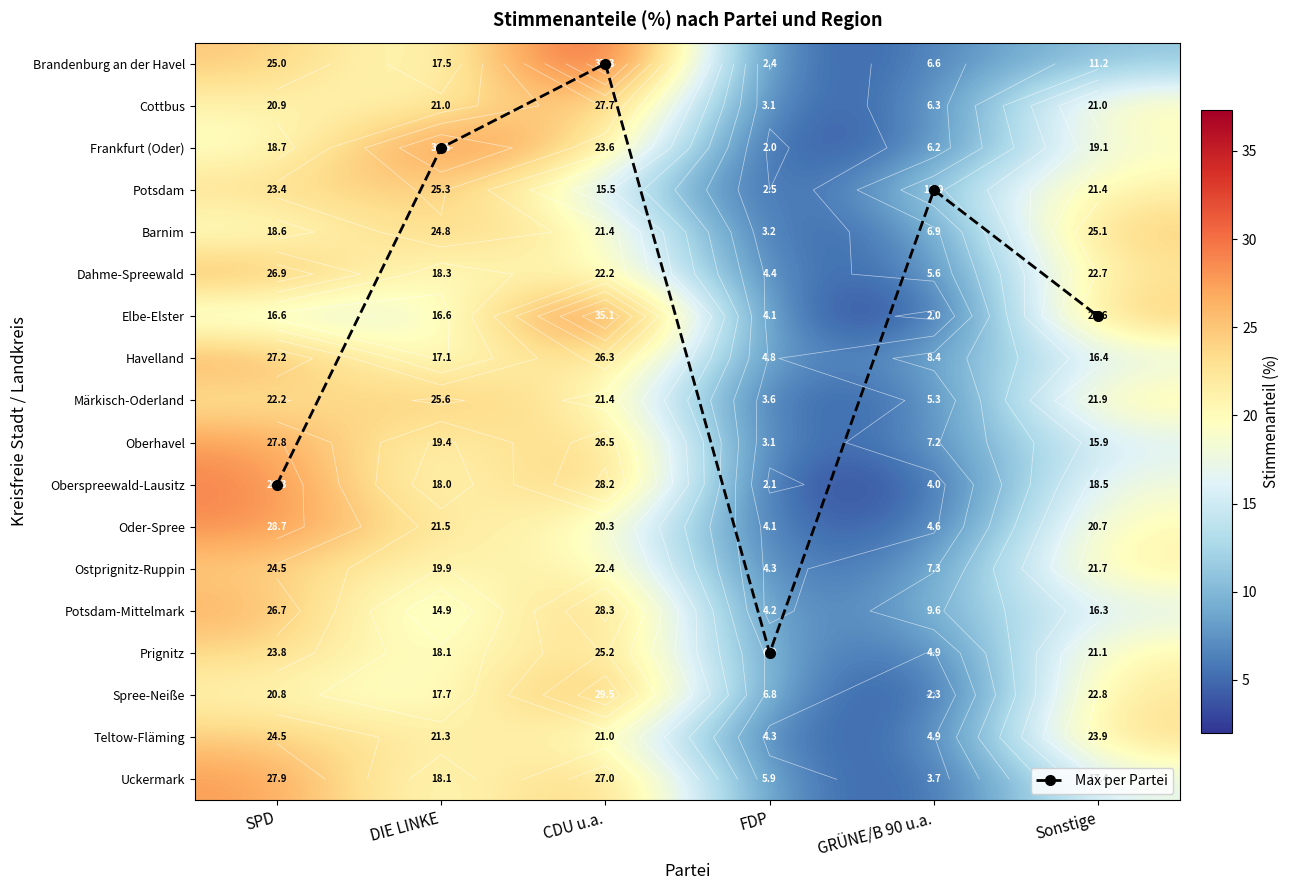

The Märkisch-Oderland series shows 5.3 at GRÜNE/B 90 u.a.. True or false?

True